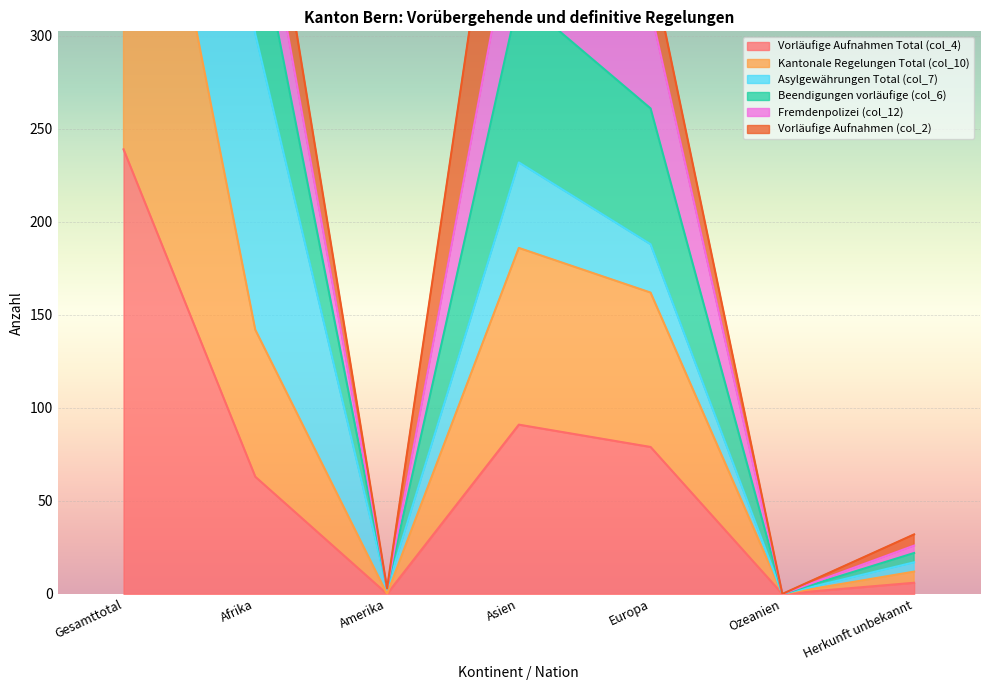

The value of Vorläufige Aufnahmen Total (col_4) at Ozeanien is -151. True or false?

False